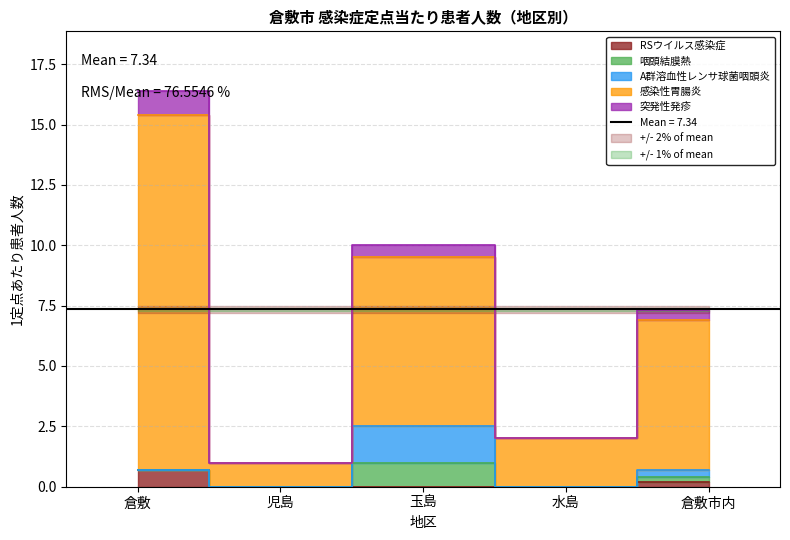

Rank the categories by 感染性胃腸炎 value from lowest to highest.

児島, 水島, 倉敷市内, 玉島, 倉敷